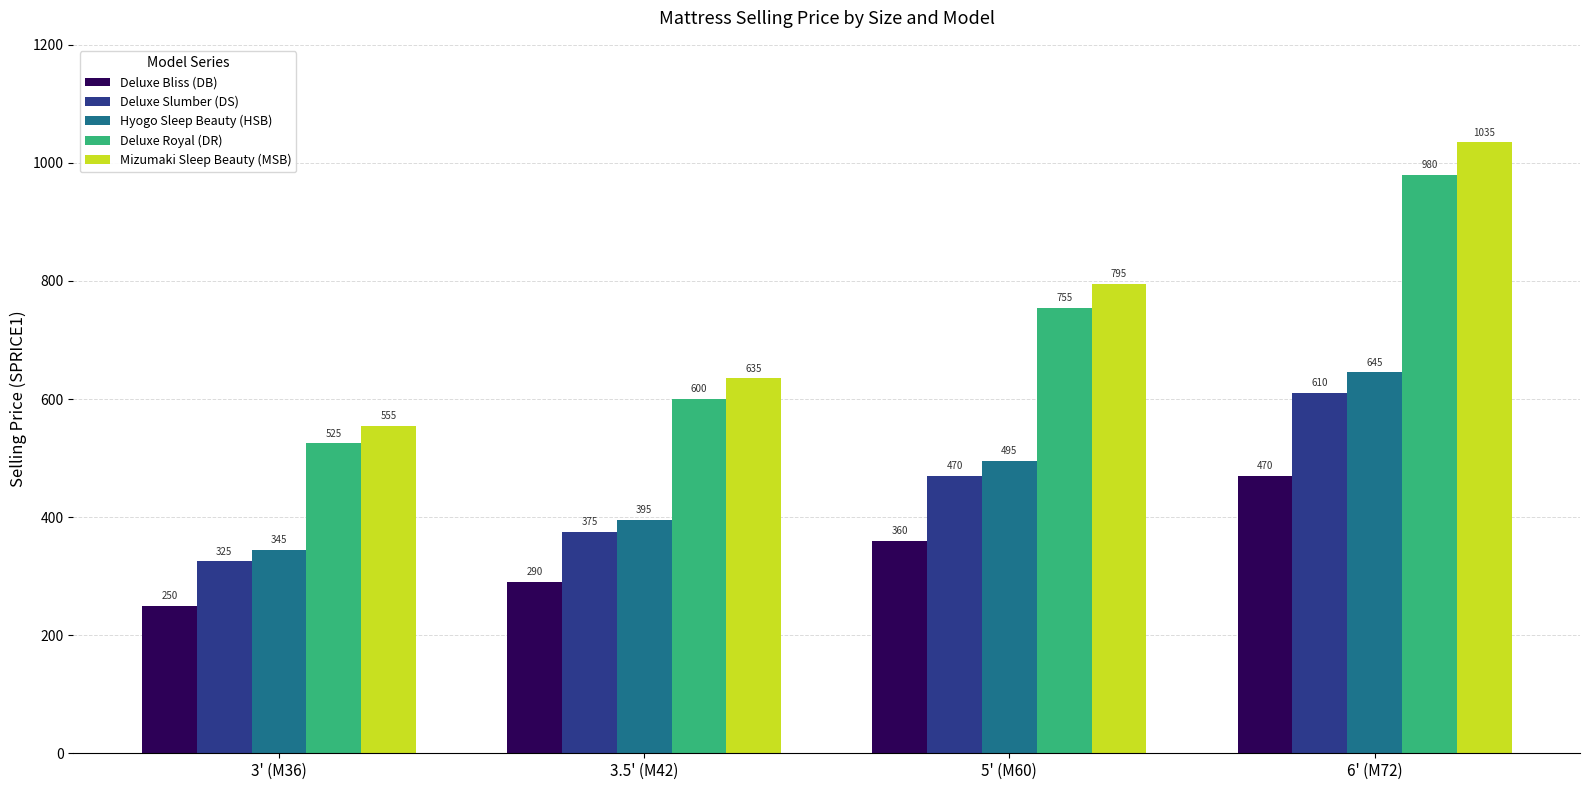

What is the approximate value of Deluxe Slumber (DS) at 3.5' (M42)?

375